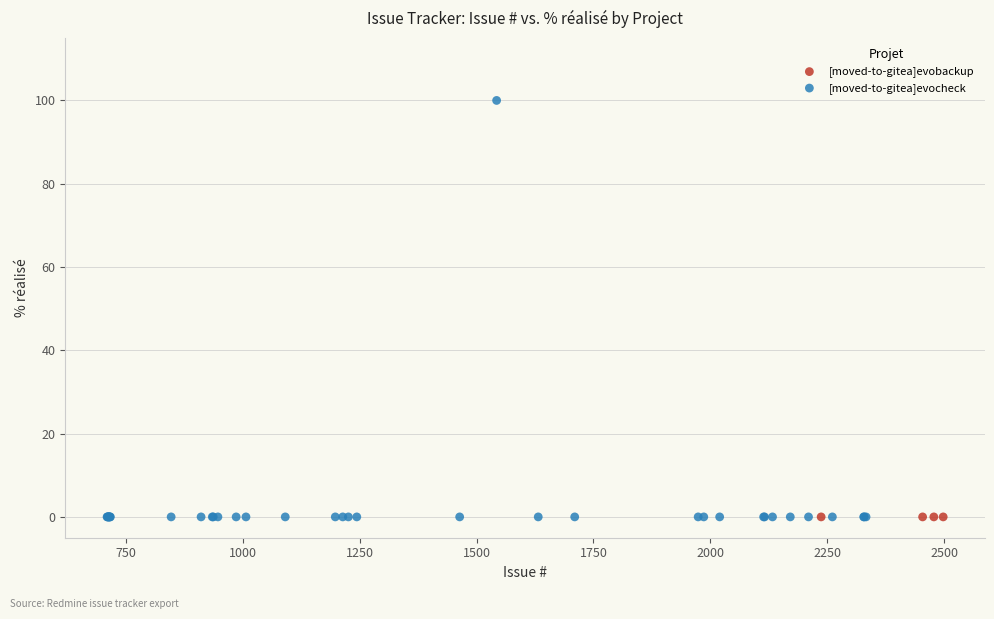

What are all the series names shown in the legend?

[moved-to-gitea]evobackup, [moved-to-gitea]evocheck